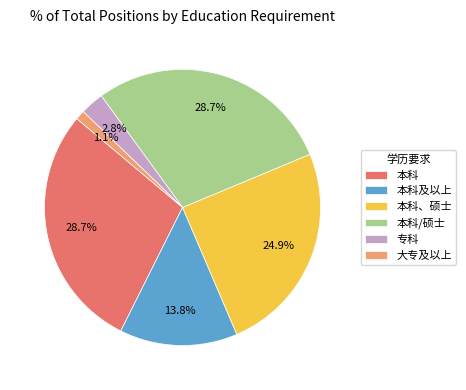

Which slice is the smallest?

大专及以上